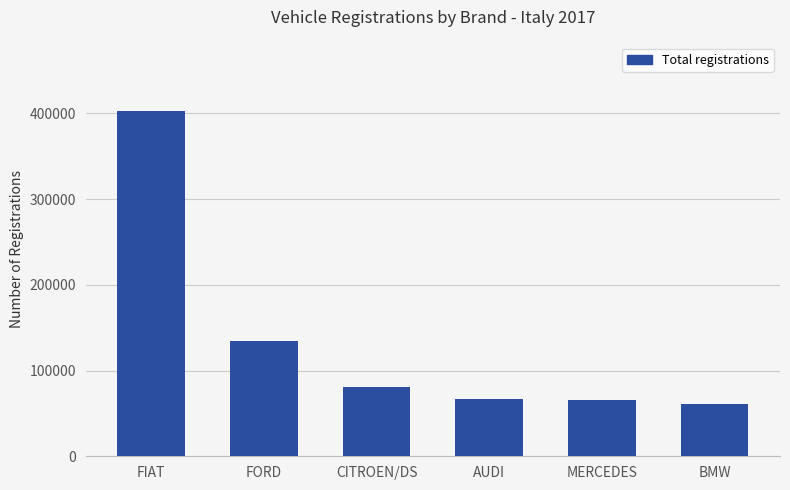

At which label is the value closest to 231651?

FORD